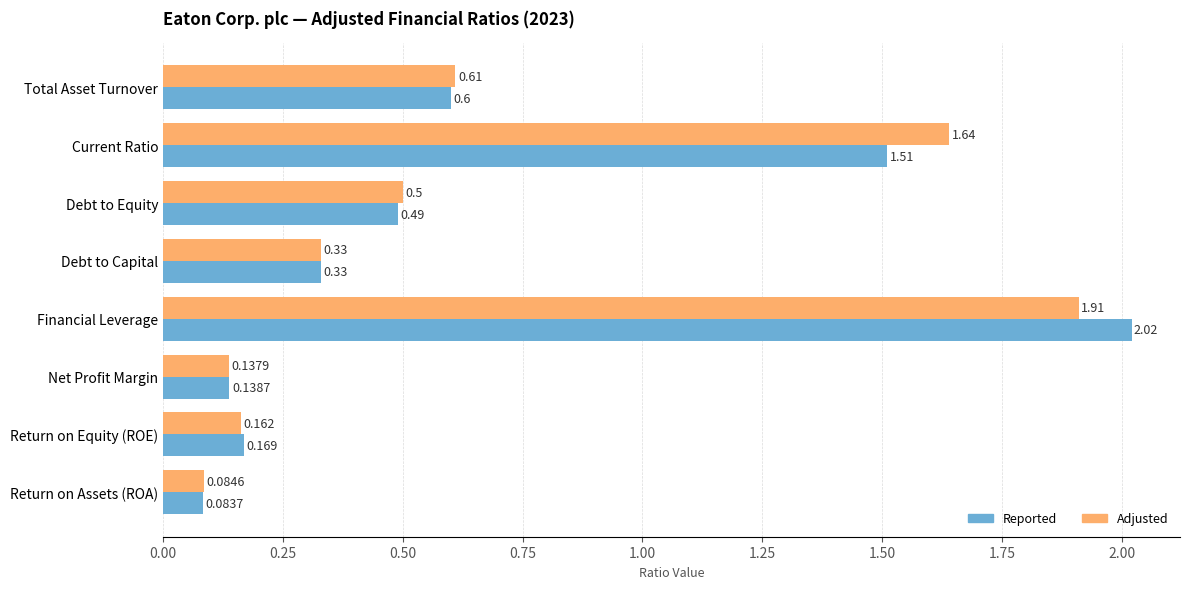

Which label corresponds to the largest value in the chart?

Financial Leverage